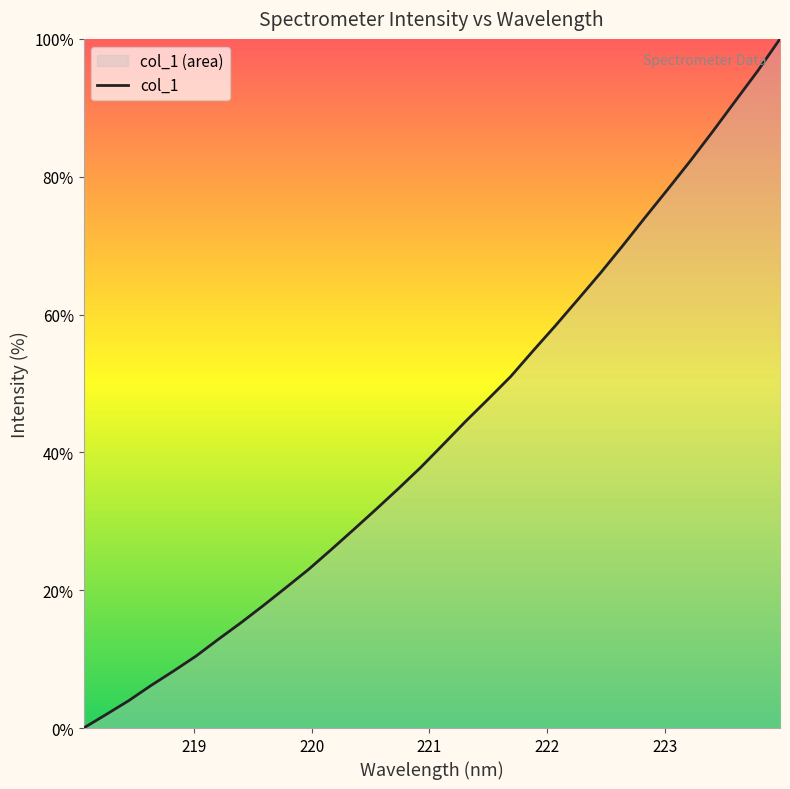

Which label corresponds to the smallest value in the chart?

218.0596